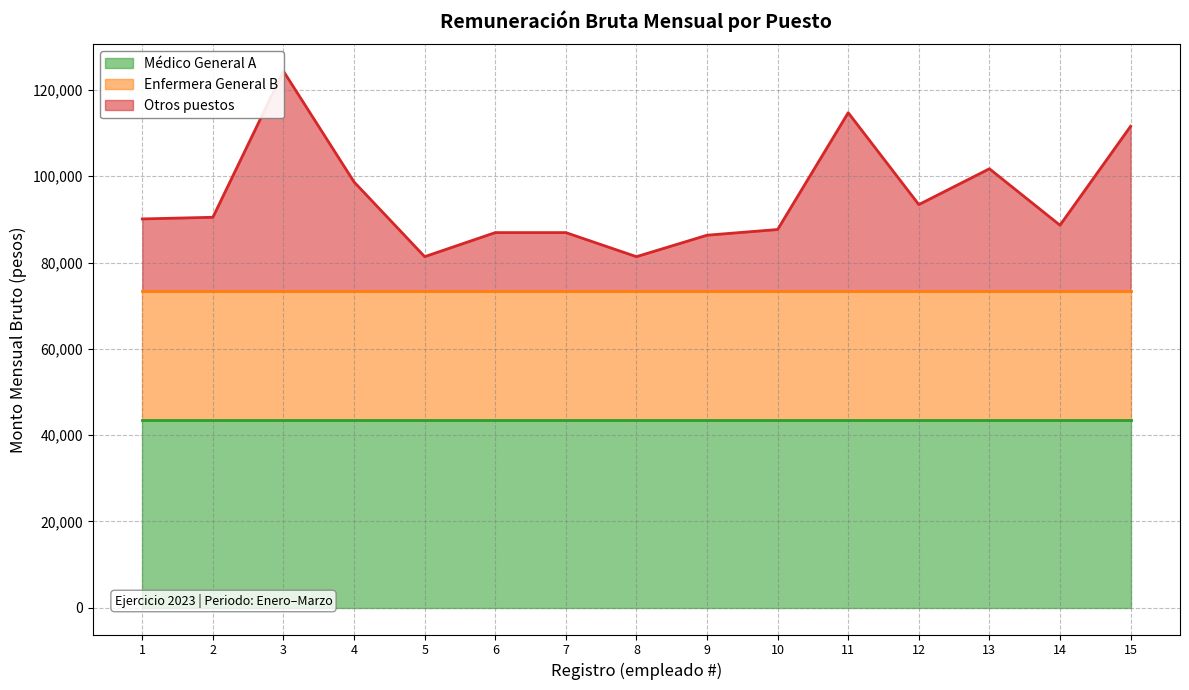

Does the chart have visible grid lines?

Yes